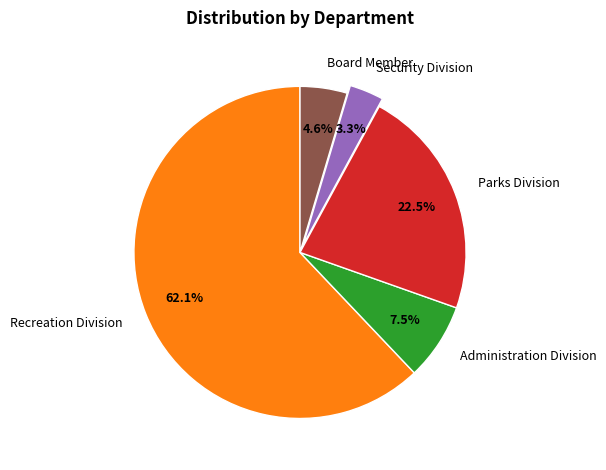

Which slice is the largest?

Recreation Division